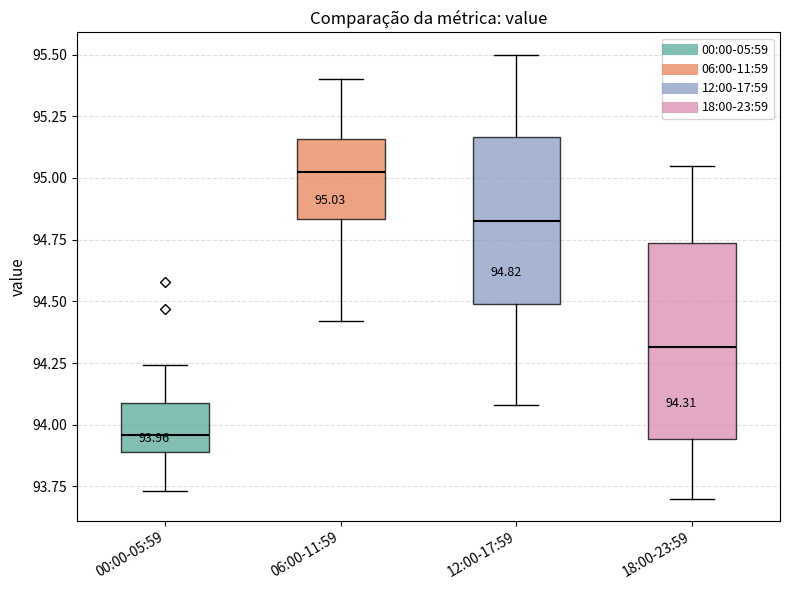

Comparing the boxes themselves (not the whiskers), which one is the tallest?

18:00-23:59